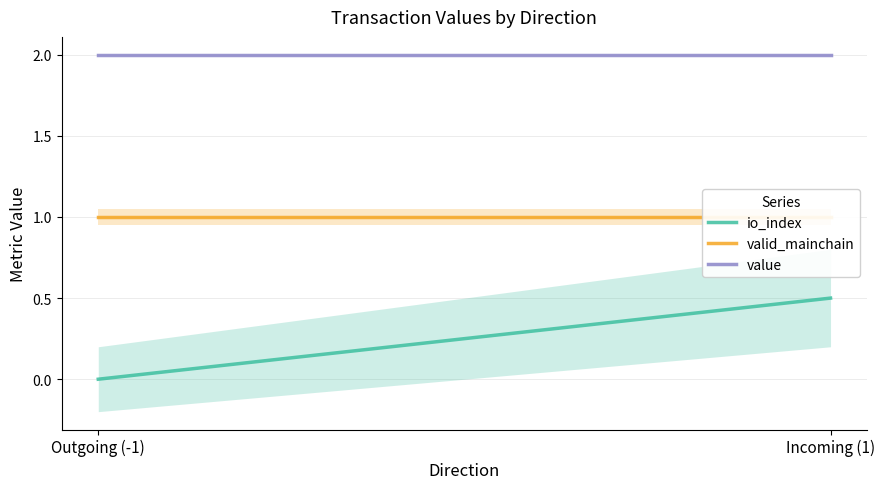

What is the label of the 2nd point from the left?

Incoming (1)